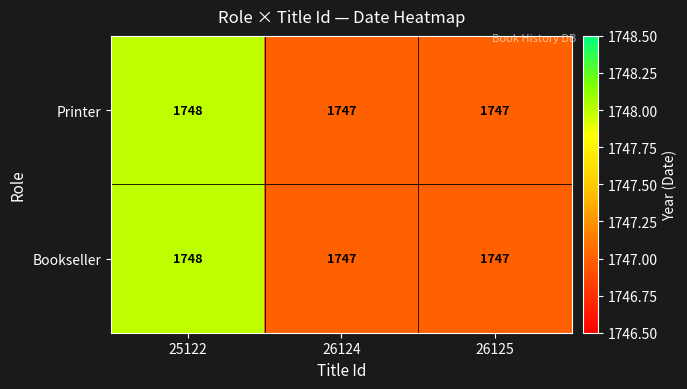

The Bookseller series shows 2702 at 26125. True or false?

False